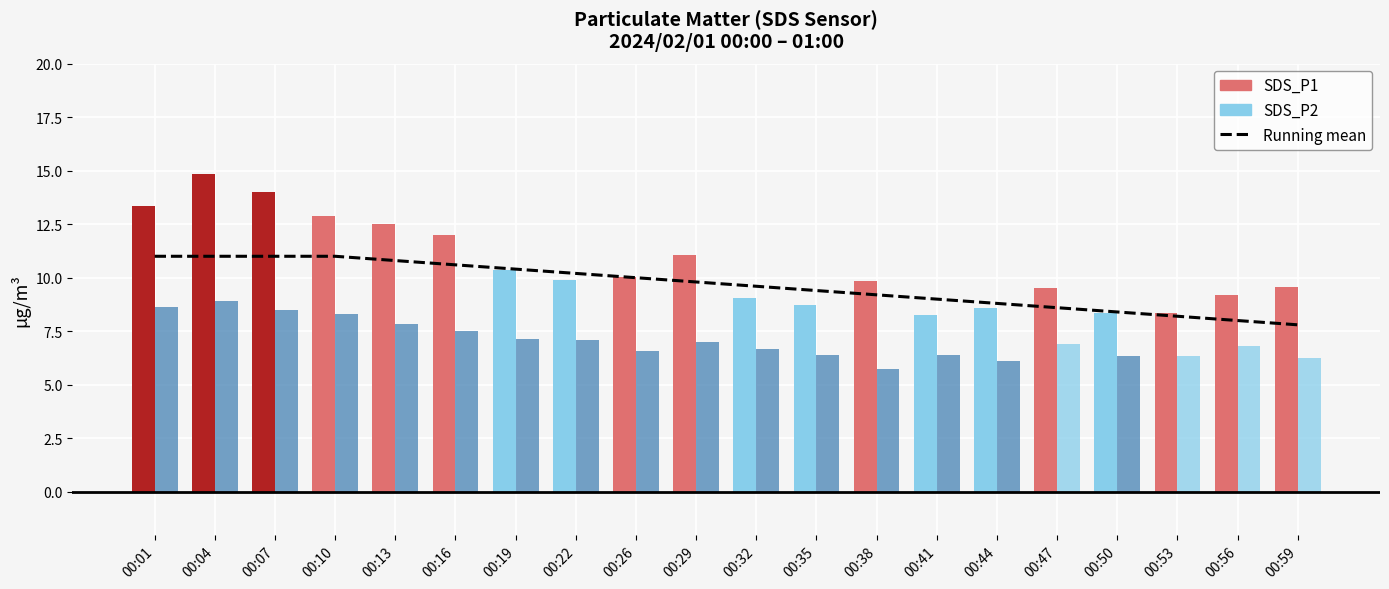

How many data points are less than 9?

6